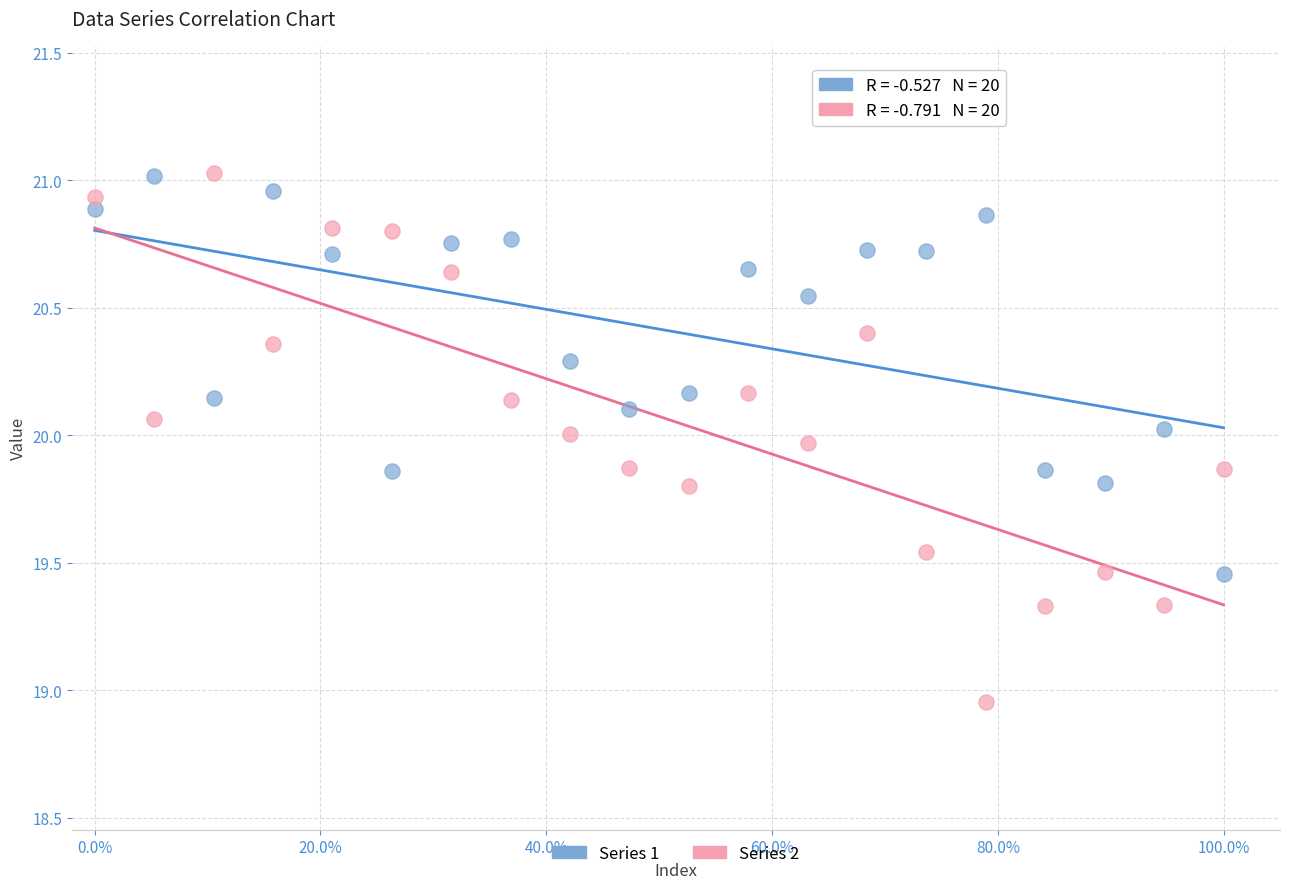

What is the X range (max minus min) for the scatter plot?

100.0